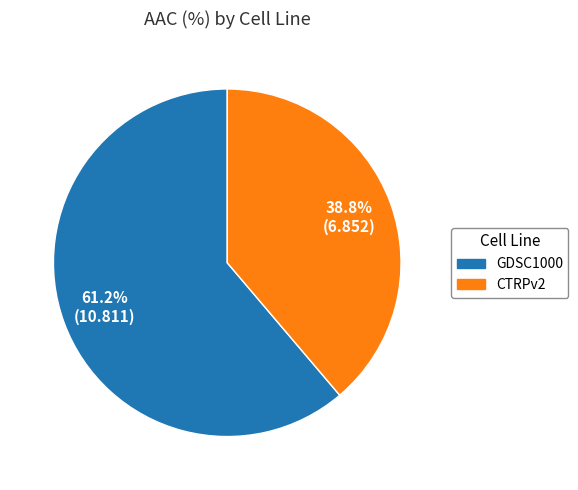

Which category has the smallest portion of the pie?

CTRPv2